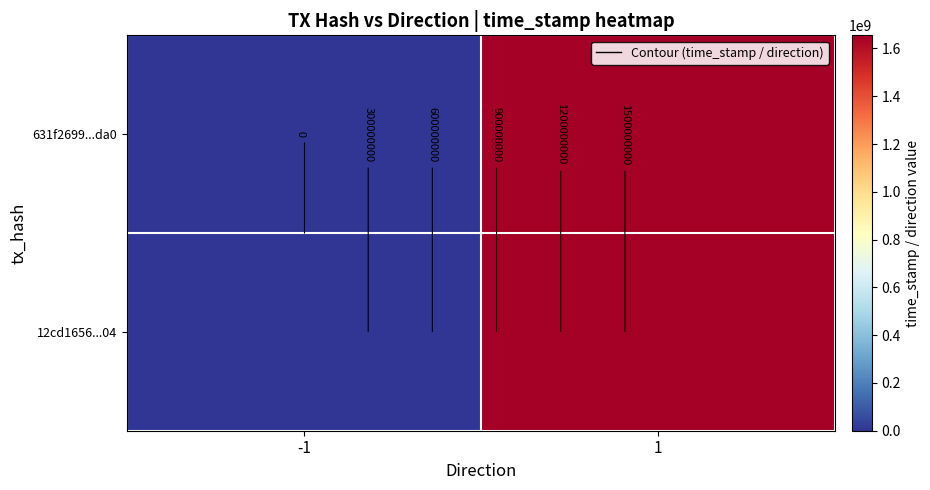

Which category has the highest value across all series?

1